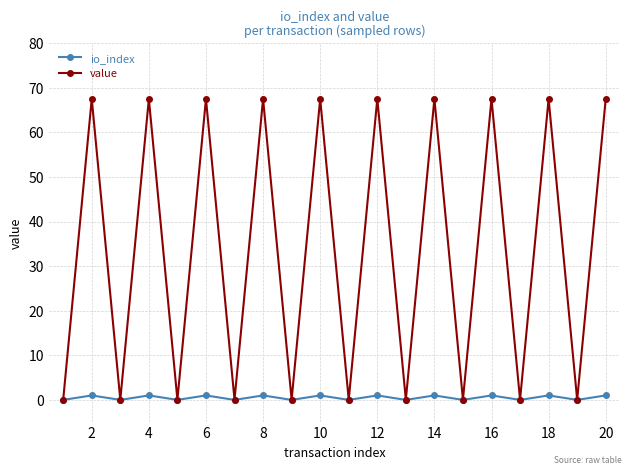

In value, how many points are lower than both neighbors (excluding endpoints)?

9